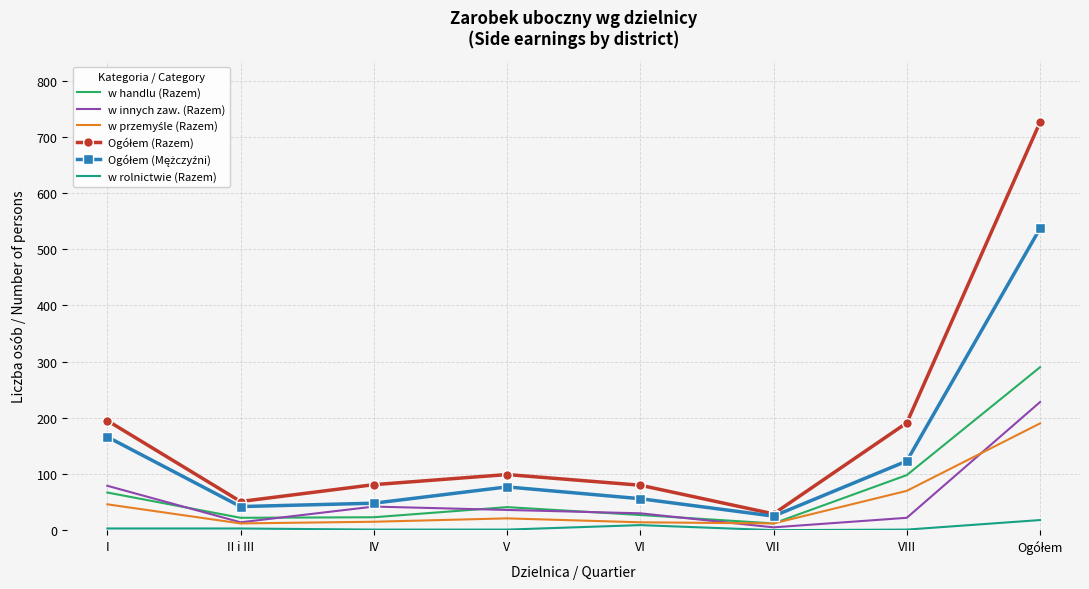

The w handlu (Razem) series shows 27 at VI. True or false?

True